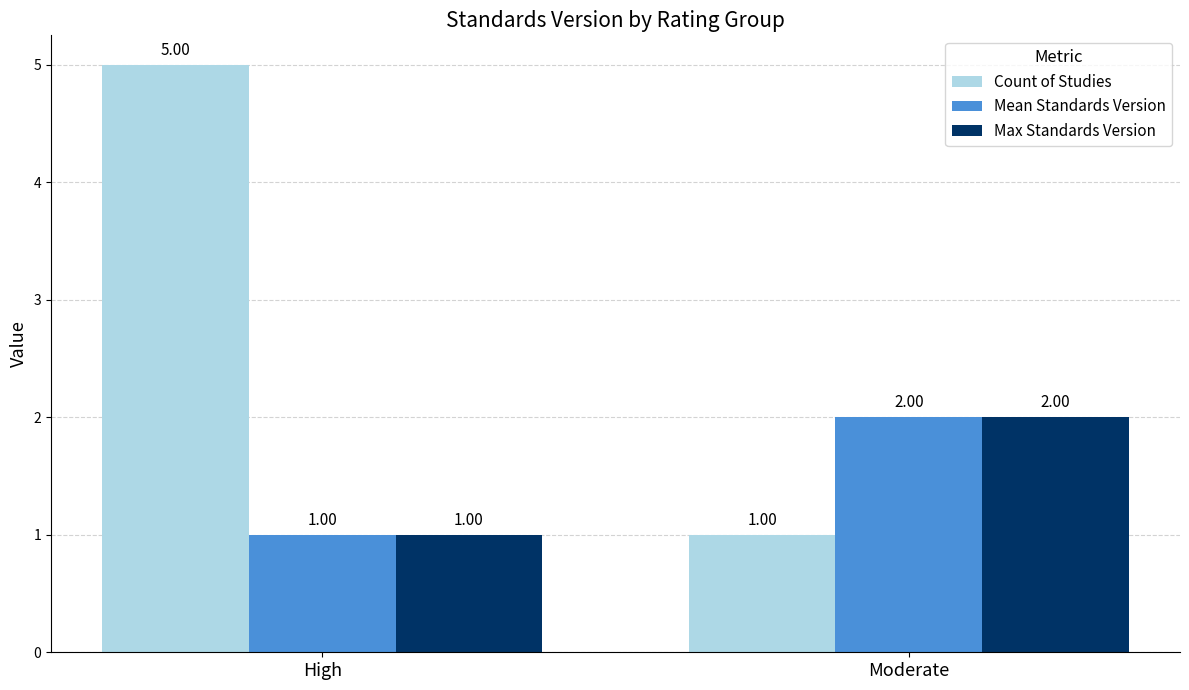

How many values in the Mean Standards Version series are below 2?

1